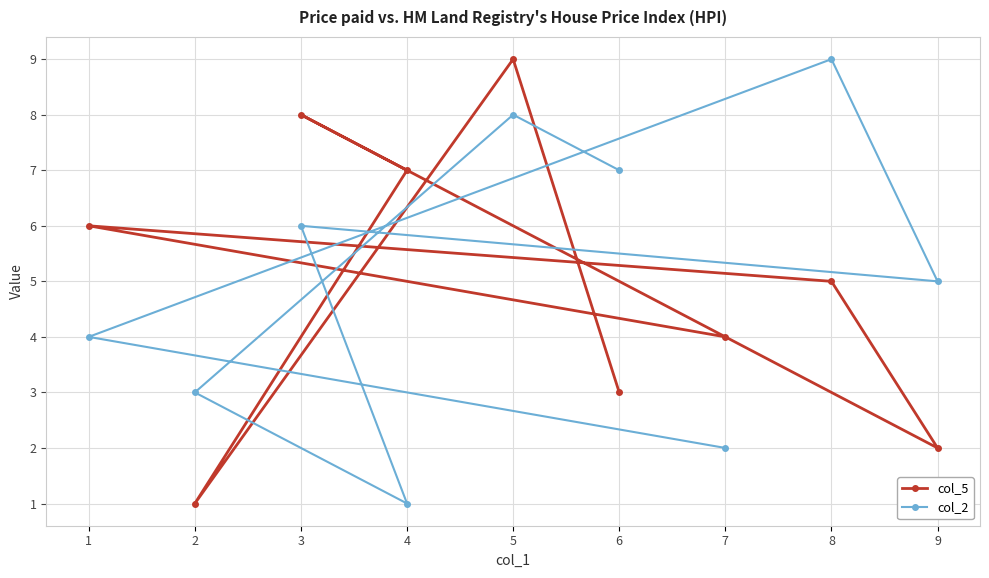

Between 3 and 4, which is larger?

3